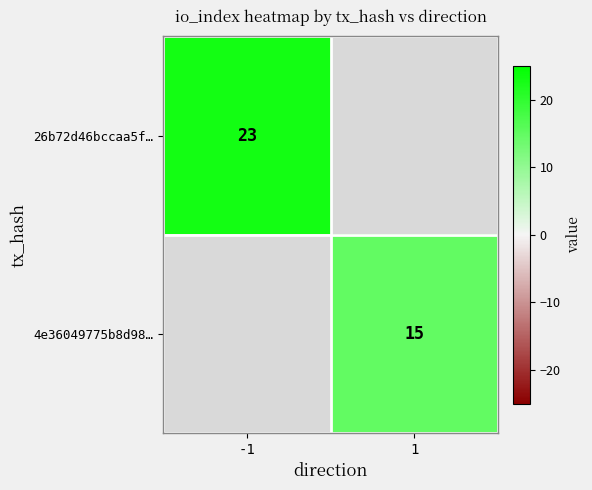

The value of 4e36049775b8d98… at 1 is 26. True or false?

False